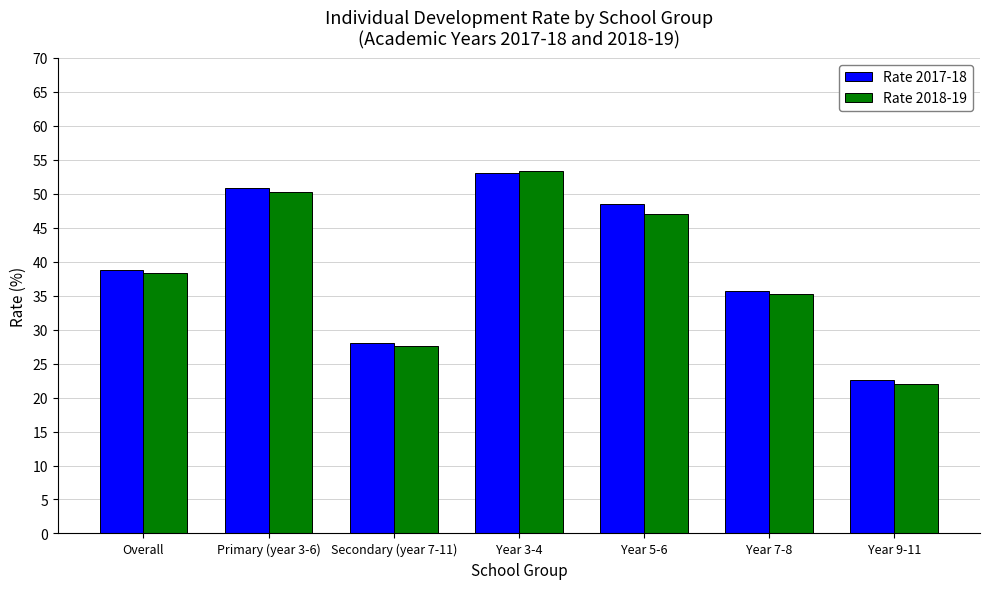

What is the total value across all series at Primary (year 3-6)?

101.1